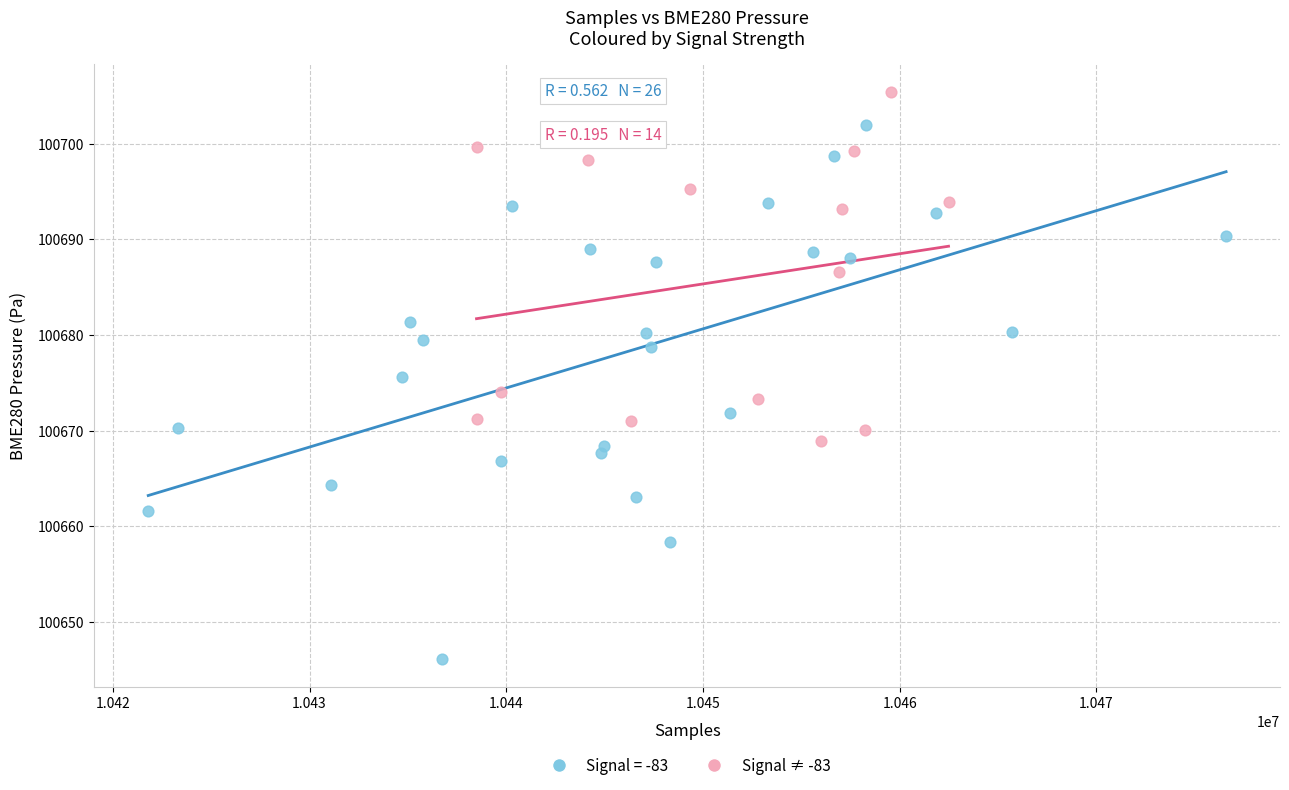

Which series has the widest spread of Y values?

Signal = -83